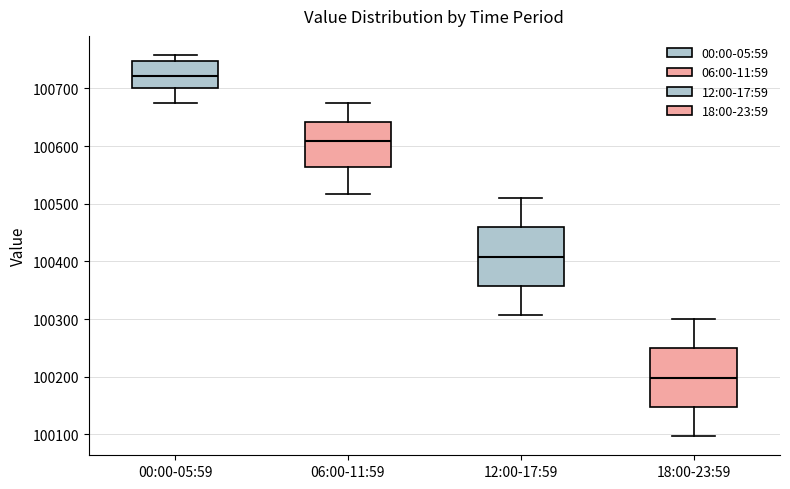

Which box has the lowest median line?

18:00-23:59